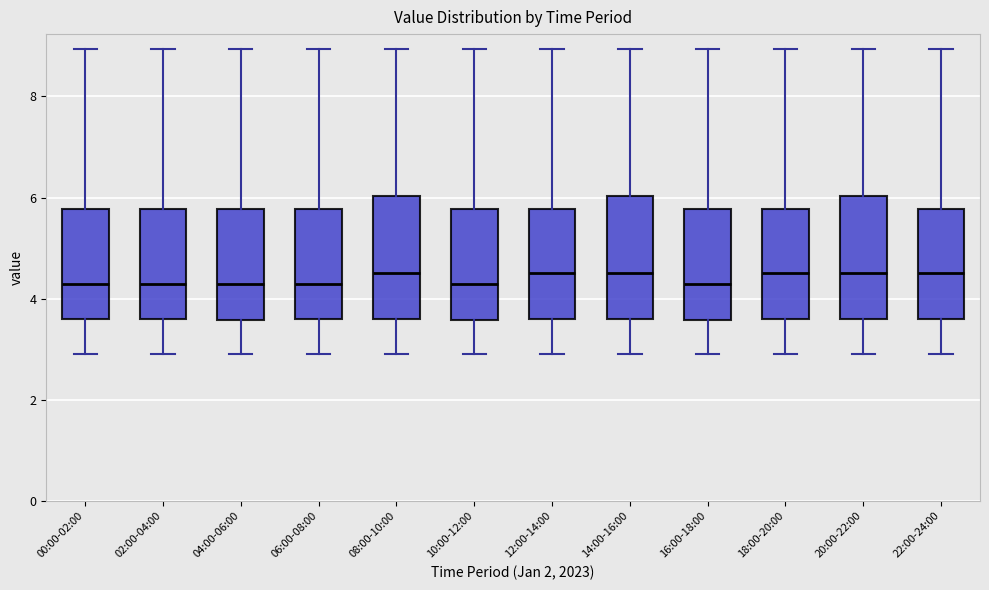

Reading left to right, transcribe this box plot: for each box, give where its median line is, the range the box spans, and where its two whiskers end, as read against the y-axis. The values are not printed on the chart, so give them approximately, as read against the axis.

00:00-02:00: median 4.2, box 3.6 to 5.8, whiskers 3.0 to 9.0
02:00-04:00: median 4.2, box 3.6 to 5.8, whiskers 3.0 to 9.0
04:00-06:00: median 4.2, box 3.6 to 5.8, whiskers 3.0 to 9.0
06:00-08:00: median 4.2, box 3.6 to 5.8, whiskers 3.0 to 9.0
08:00-10:00: median 4.6, box 3.6 to 6.0, whiskers 3.0 to 9.0
10:00-12:00: median 4.2, box 3.6 to 5.8, whiskers 3.0 to 9.0
12:00-14:00: median 4.6, box 3.6 to 5.8, whiskers 3.0 to 9.0
14:00-16:00: median 4.6, box 3.6 to 6.0, whiskers 3.0 to 9.0
16:00-18:00: median 4.2, box 3.6 to 5.8, whiskers 3.0 to 9.0
18:00-20:00: median 4.6, box 3.6 to 5.8, whiskers 3.0 to 9.0
20:00-22:00: median 4.6, box 3.6 to 6.0, whiskers 3.0 to 9.0
22:00-24:00: median 4.6, box 3.6 to 5.8, whiskers 3.0 to 9.0